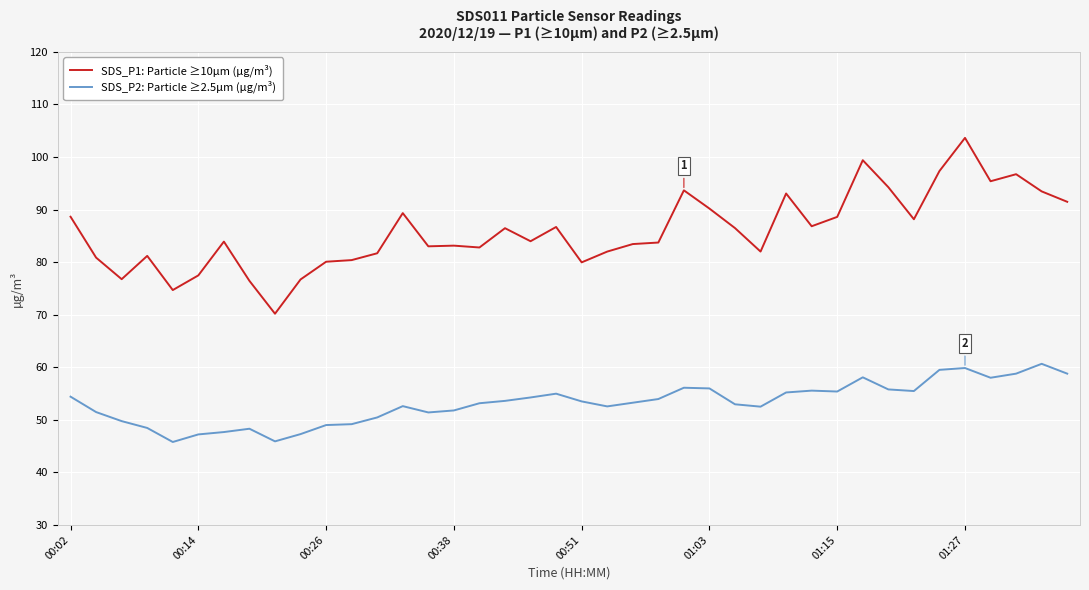

What are all the series names shown in the legend?

SDS_P1: Particle ≥10µm (µg/m³), SDS_P2: Particle ≥2.5µm (µg/m³)